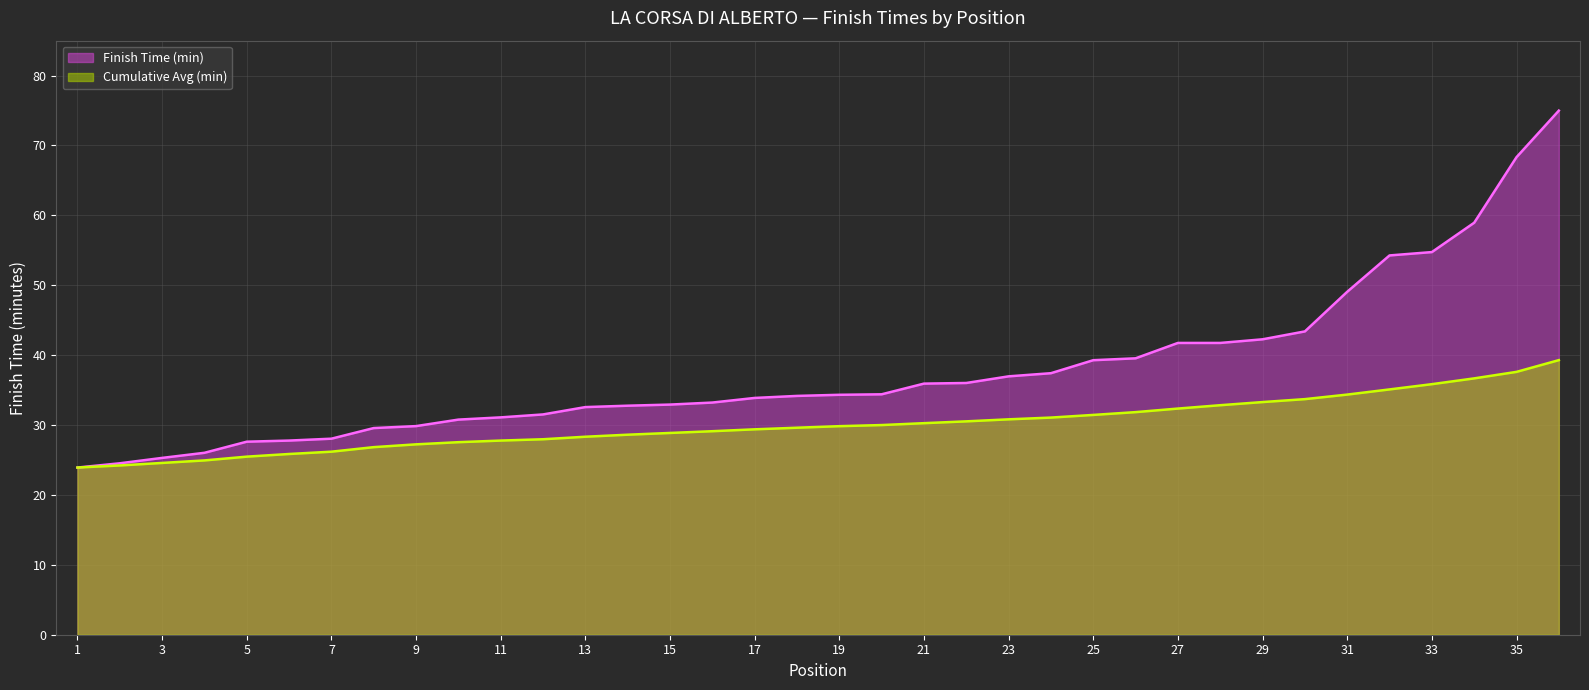

Is it true that Finish Time (min) equals 36.7 at 7?

False